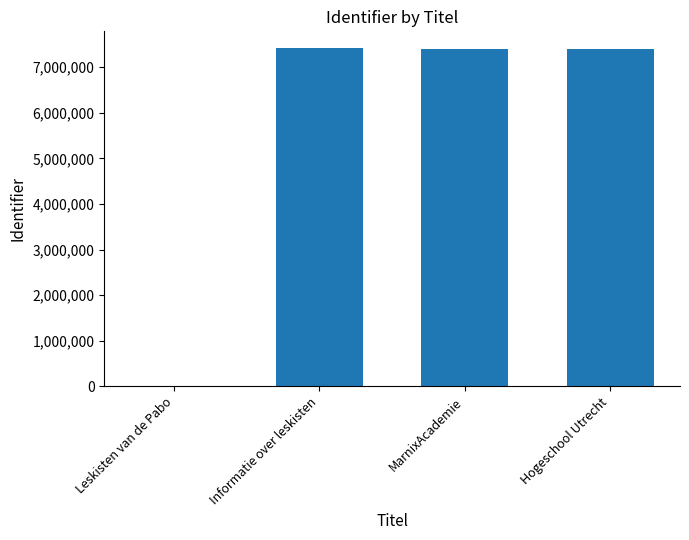

What is the change in value from Leskisten van de Pabo to MarnixAcademie?

+7402644